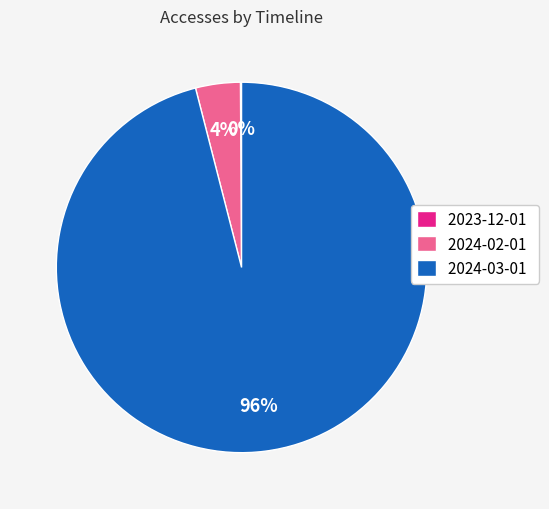

Which category has the biggest portion of the pie?

2024-03-01